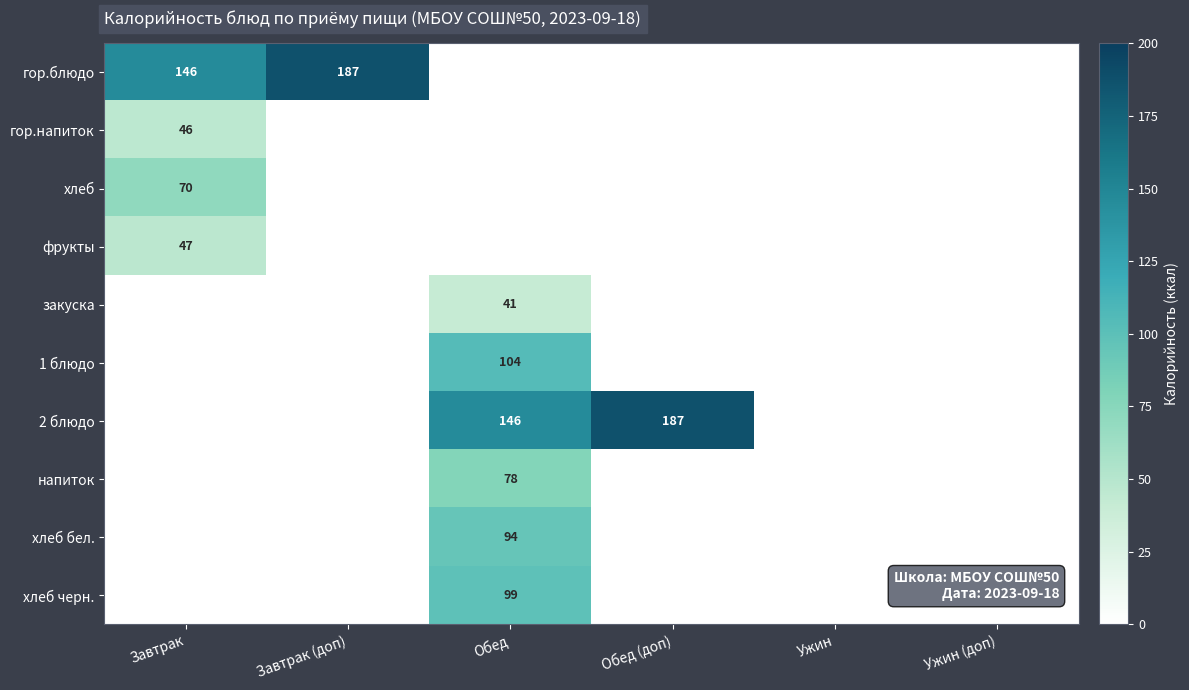

True or false: гор.напиток has a value of 15.6 at Завтрак.

False